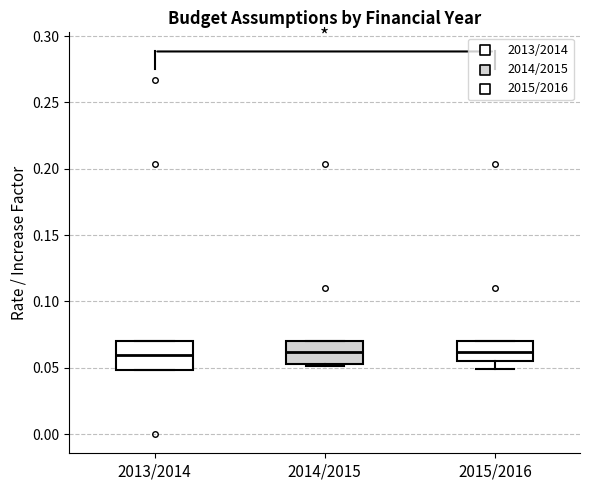

Reading left to right, transcribe this box plot: for each box, give where its median line is, the range the box spans, and where its two whiskers end, as read against the y-axis. The values are not printed on the chart, so give them approximately, as read against the axis.

2013/2014: median 0.060, box 0.050 to 0.070, whiskers 0.050 to 0.070
2014/2015: median 0.060, box 0.055 to 0.070, whiskers 0.050 to 0.070
2015/2016: median 0.060, box 0.055 to 0.070, whiskers 0.050 to 0.070